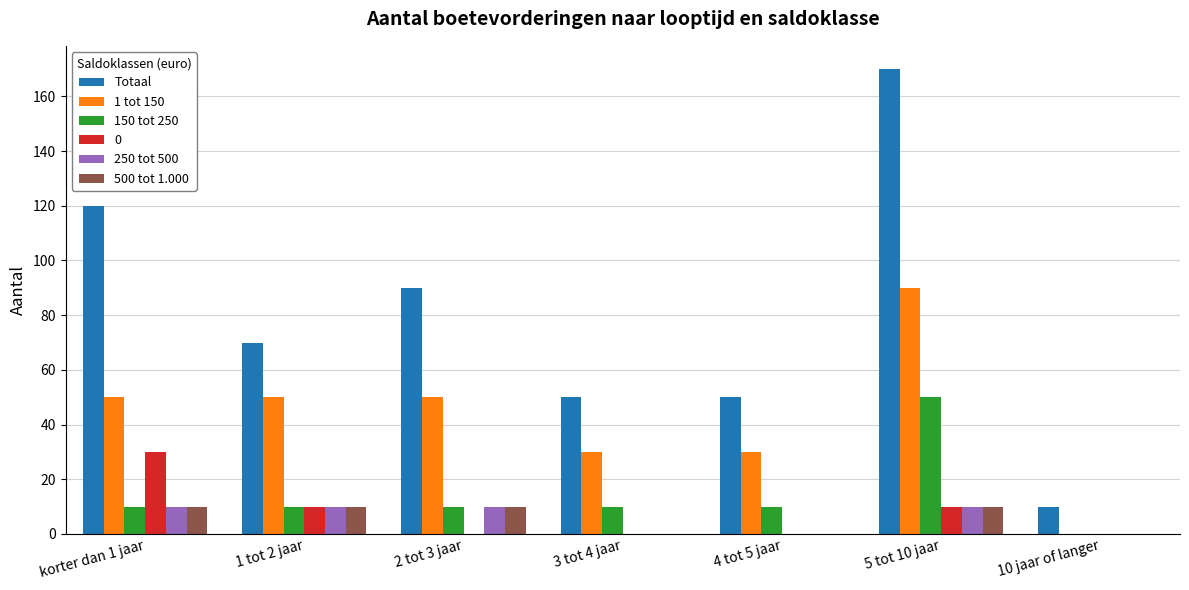

Which series has the largest total across all categories?

Totaal